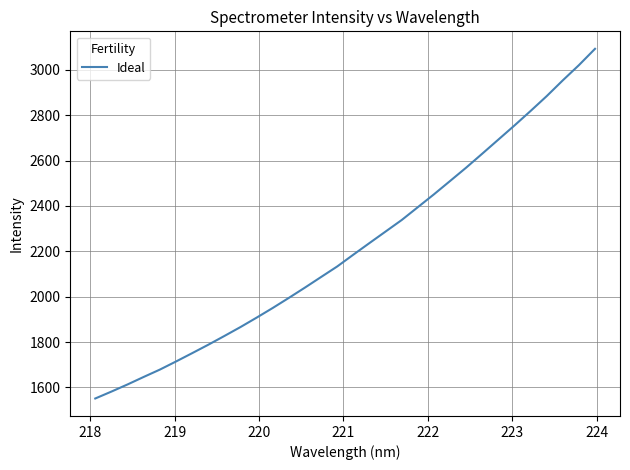

What is the minimum value shown in the chart?

1551.0